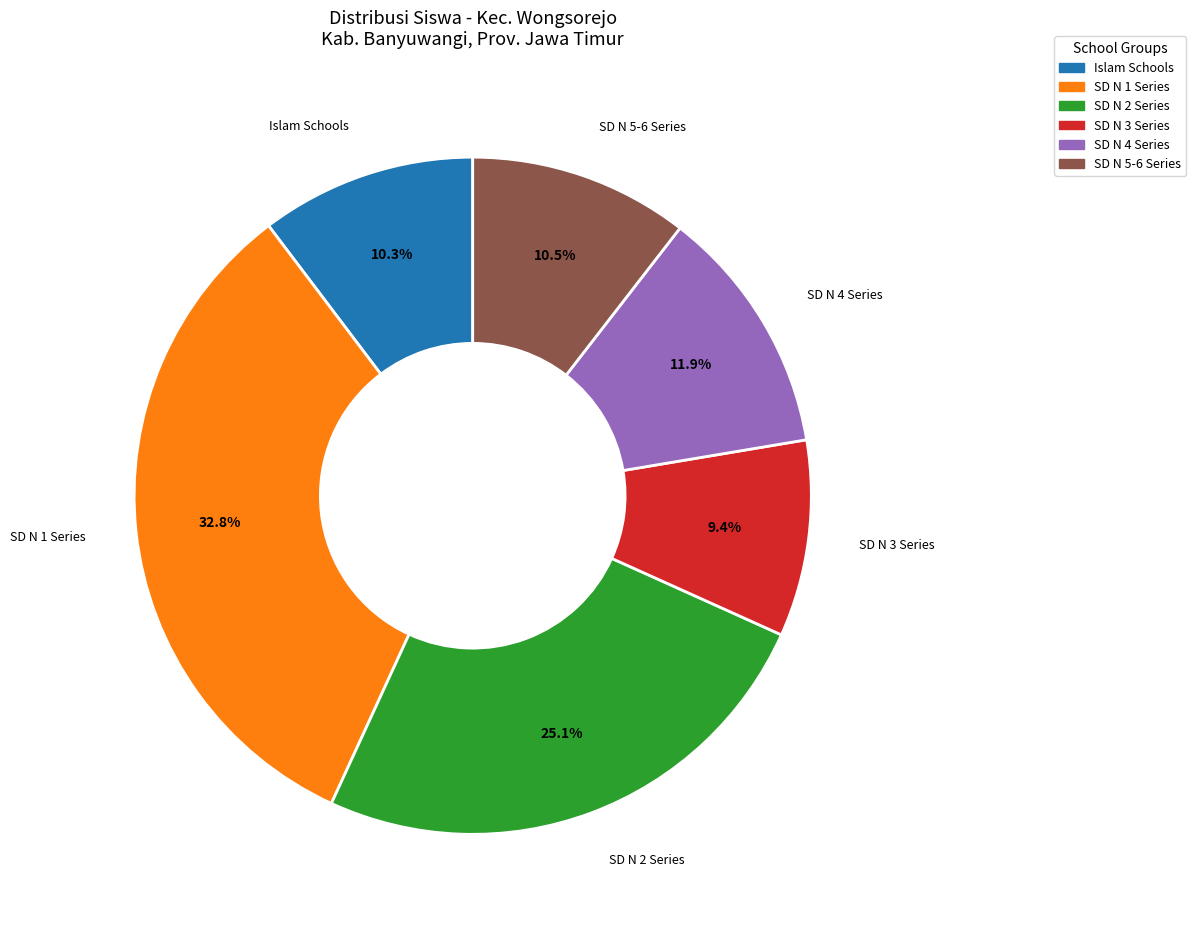

How many segments does this pie chart have?

6